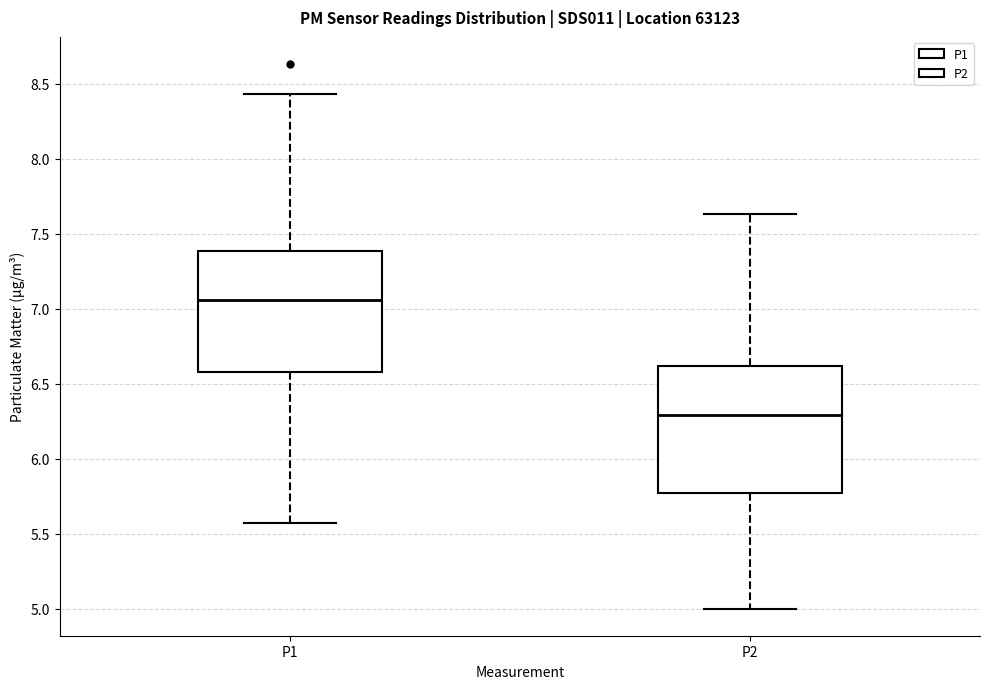

Reading left to right, transcribe this box plot: for each box, give where its median line is, the range the box spans, and where its two whiskers end, as read against the y-axis. The values are not printed on the chart, so give them approximately, as read against the axis.

P1: median 7.05, box 6.60 to 7.40, whiskers 5.55 to 8.45
P2: median 6.30, box 5.75 to 6.60, whiskers 5.00 to 7.65